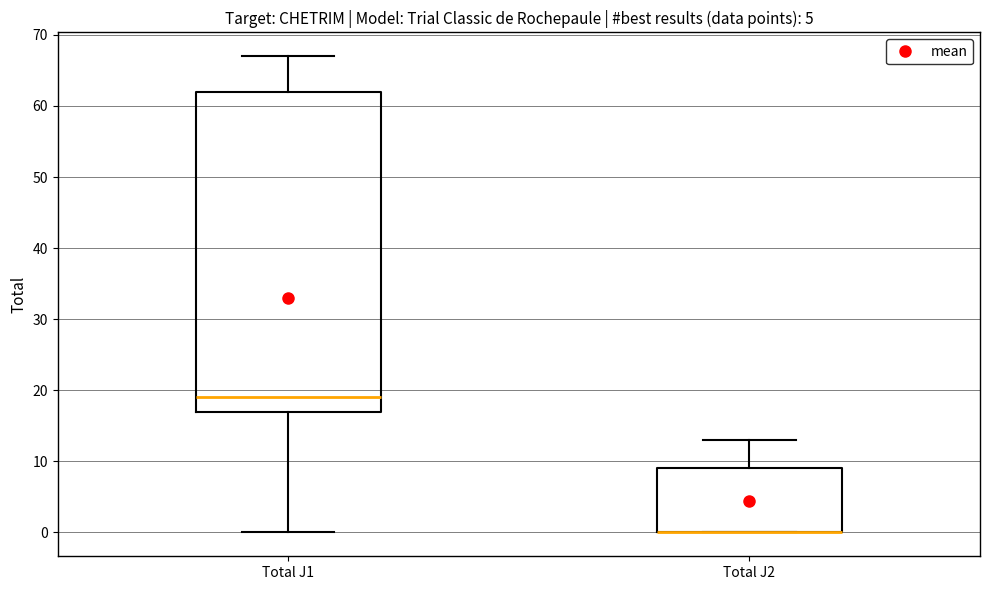

Comparing the boxes themselves (not the whiskers), which one is the tallest?

Total J1